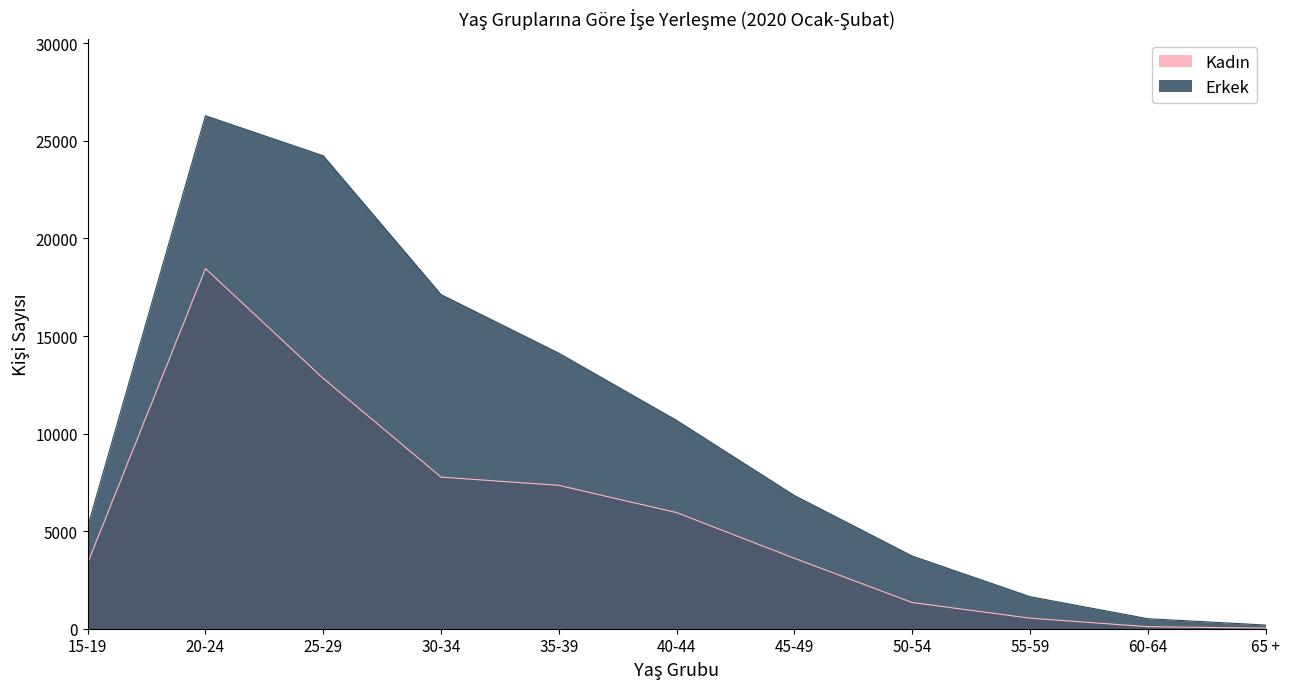

Where is Erkek nearest to the value 13239?

35-39